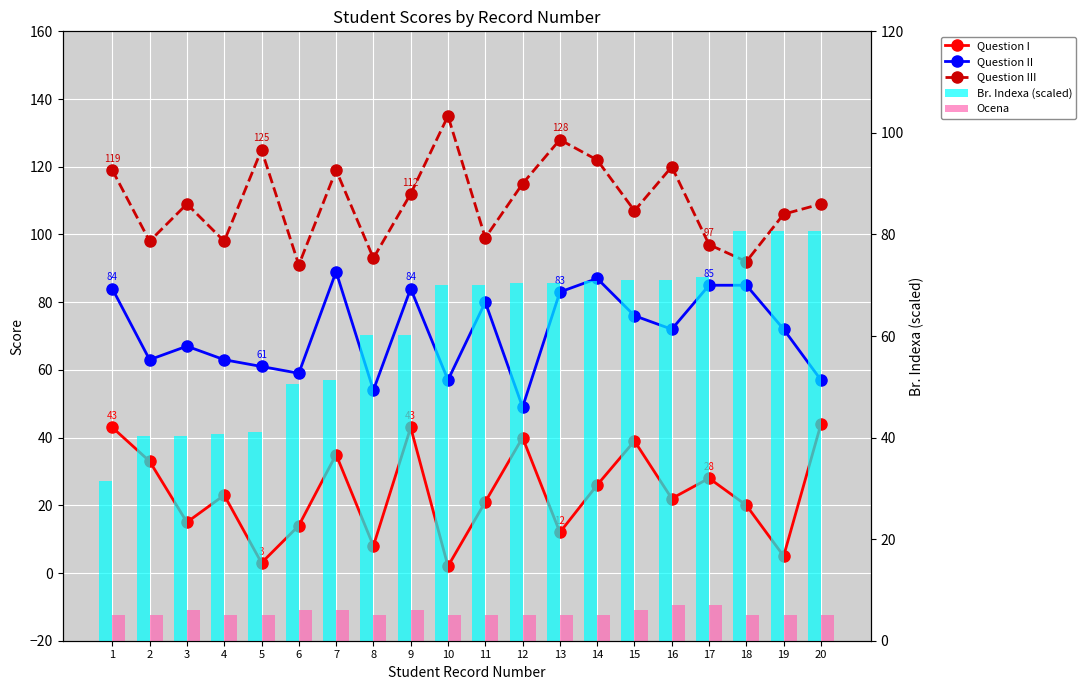

Does the chart contain stacked bars?

No